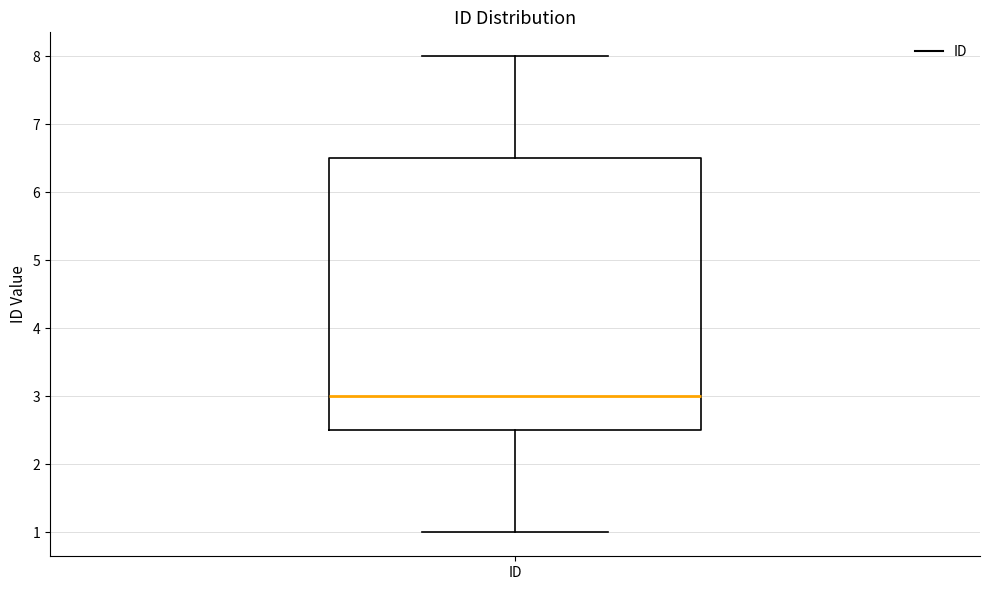

Read this box plot against the y-axis: the position of the median line, the range covered by the box, and the ends of both whiskers. The values are not printed on the chart, so give them approximately, as read against the axis.

median 3.0, box 2.5 to 6.5, whiskers 1.0 to 8.0